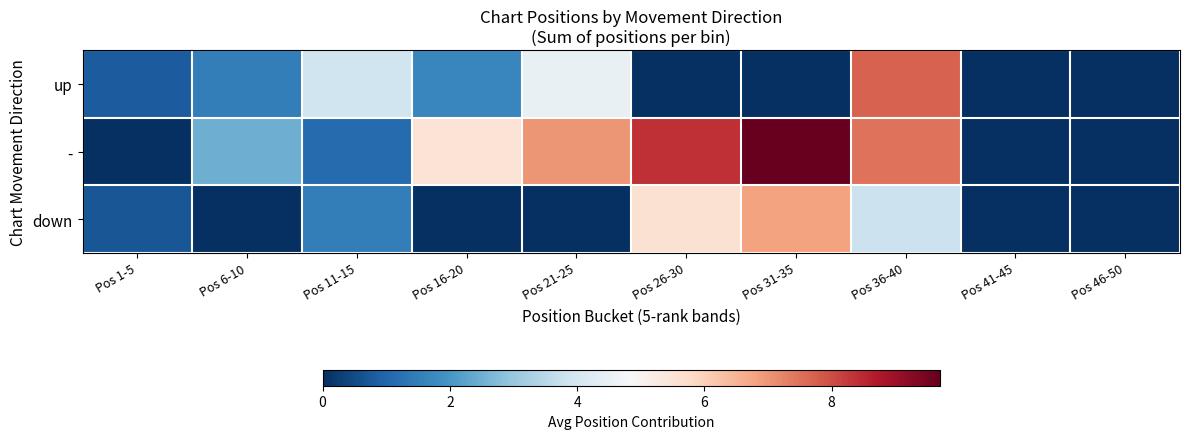

Which series has the widest spread of values?

-